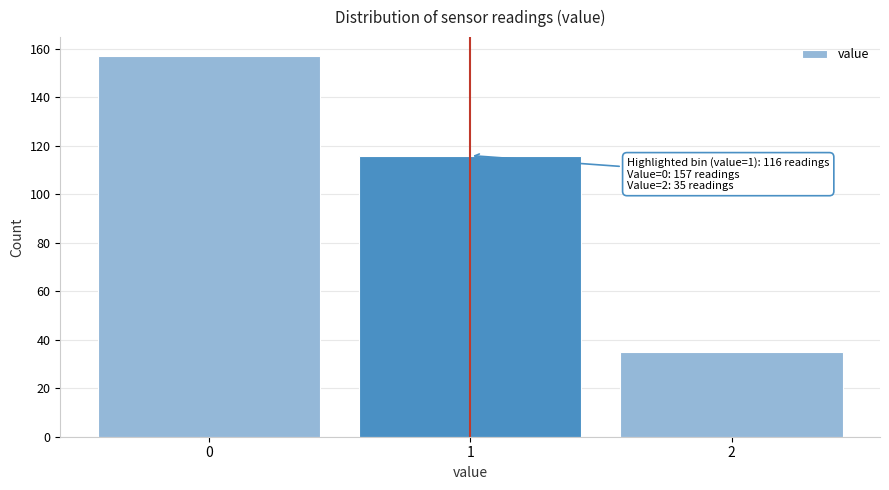

Which range on the x-axis has the tallest bar?

-0.5 to 0.5